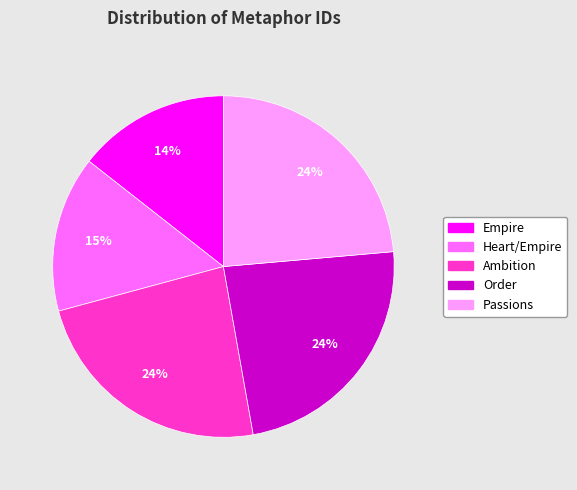

The Empire slice represents 14% of the pie. True or false?

True